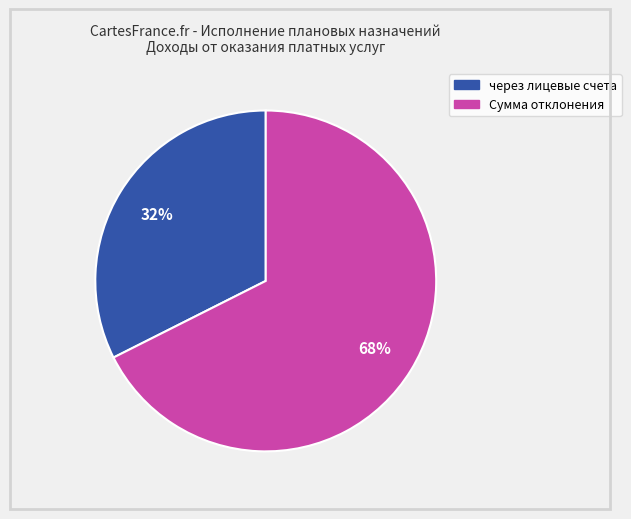

Does any single category account for the majority?

Yes